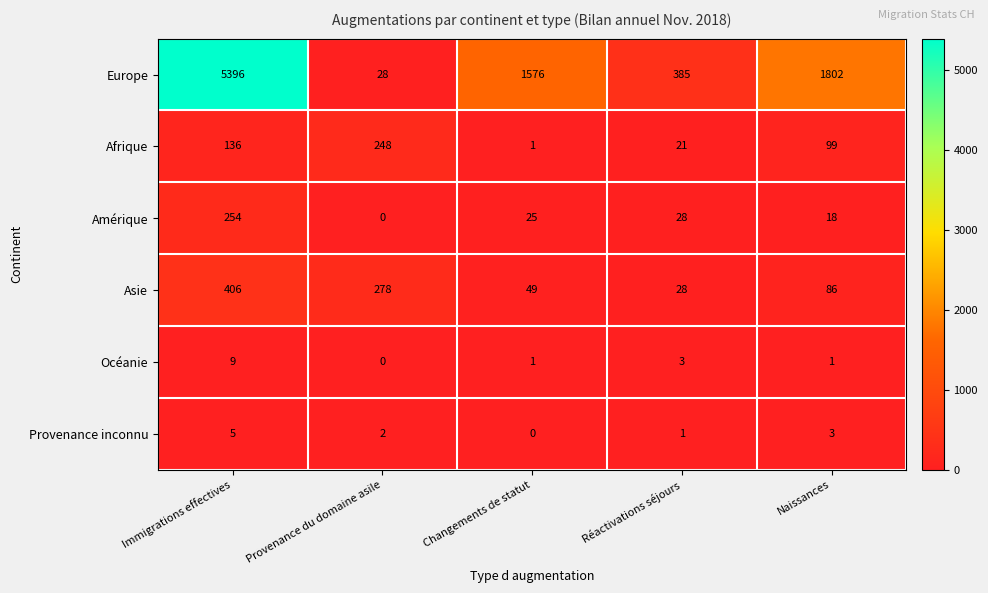

List the labels in order of Asie value, smallest first.

Réactivations séjours, Changements de statut, Naissances, Provenance du domaine asile, Immigrations effectives